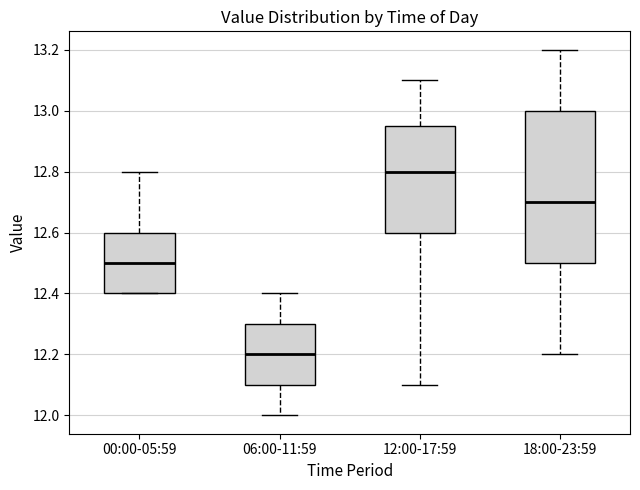

Reading left to right, read every box against the y-axis: the position of its median line, the range the box covers, and the ends of its whiskers. The values are not printed on the chart, so give them approximately, as read against the axis.

00:00-05:59: median 12.50, box 12.40 to 12.60, whiskers 12.40 to 12.80
06:00-11:59: median 12.20, box 12.10 to 12.30, whiskers 12.00 to 12.40
12:00-17:59: median 12.80, box 12.60 to 12.96, whiskers 12.10 to 13.10
18:00-23:59: median 12.70, box 12.50 to 13.00, whiskers 12.20 to 13.20